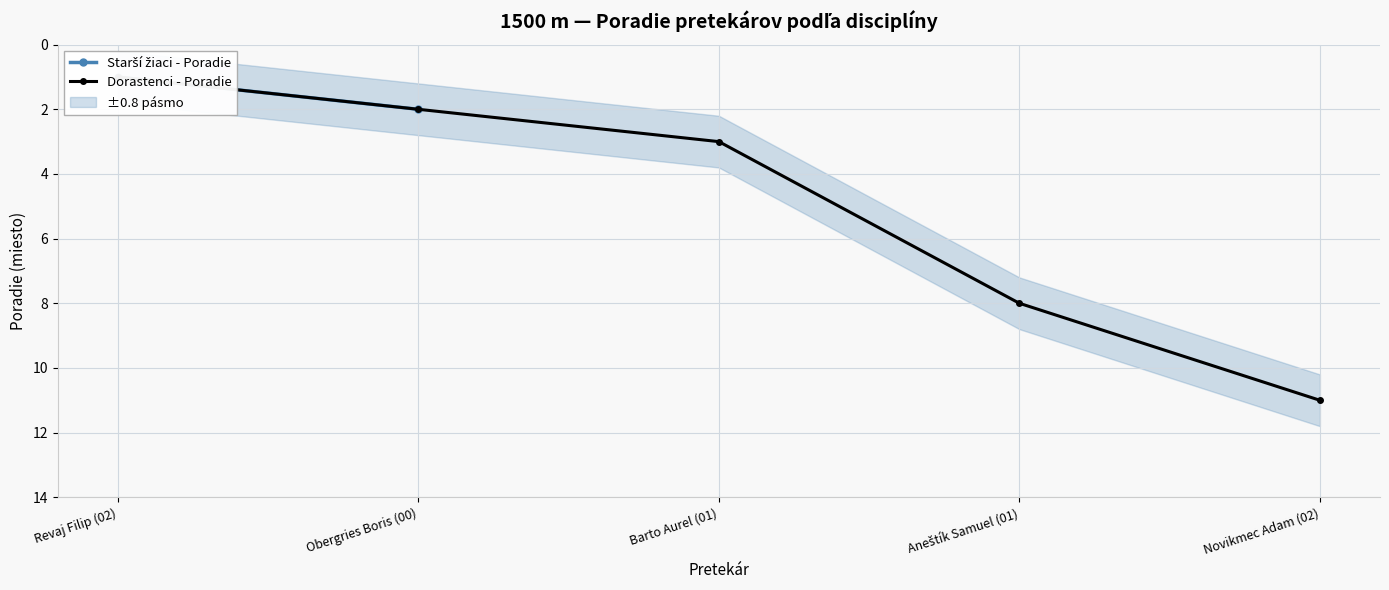

What is the sum of the values at Aneštík Samuel (01) and Barto Aurel (01)?

11